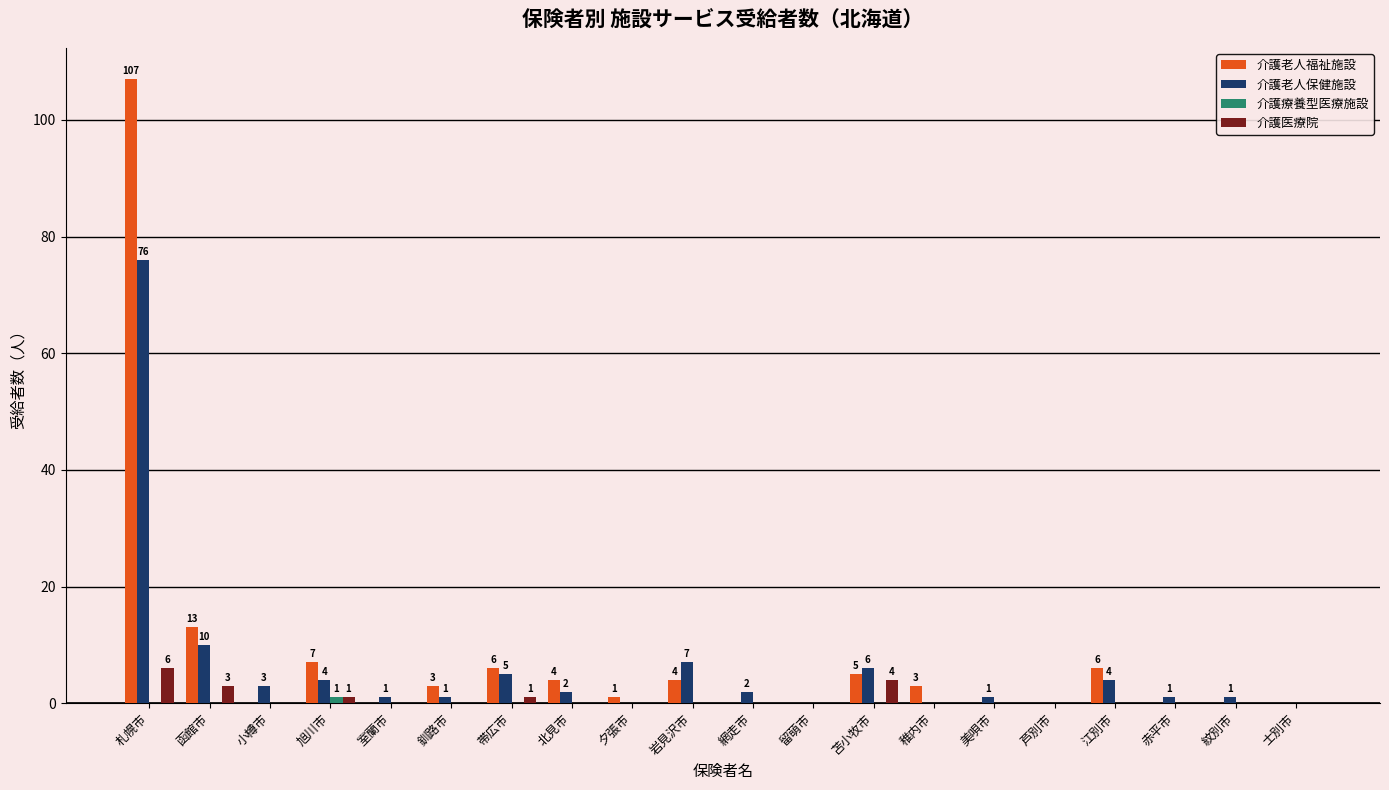

At which label does 介護老人福祉施設 first exceed 3?

札幌市